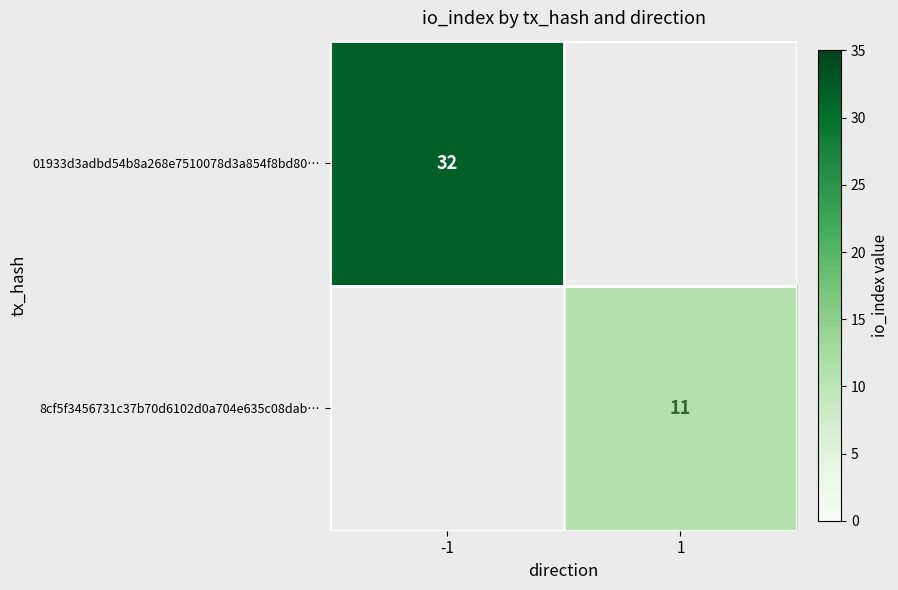

The value of 01933d3adbd54b8a268e7510078d3a854f8bd80… at -1 is 32. True or false?

True